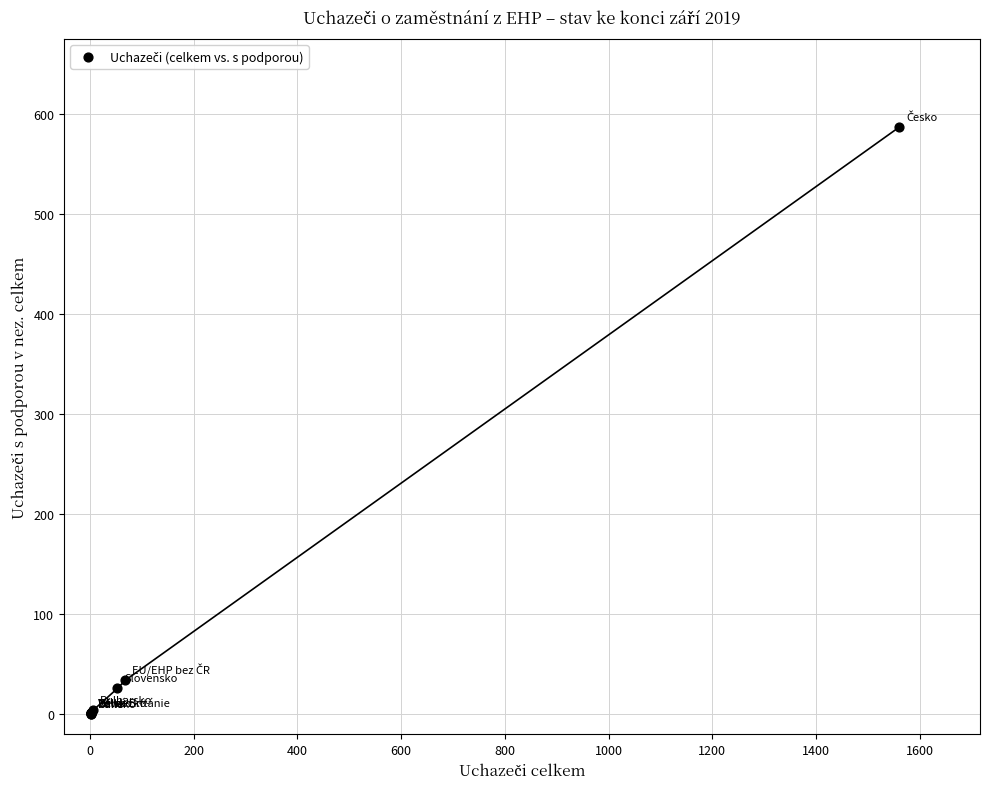

What Y value in the scatter plot is closest to 293?

34